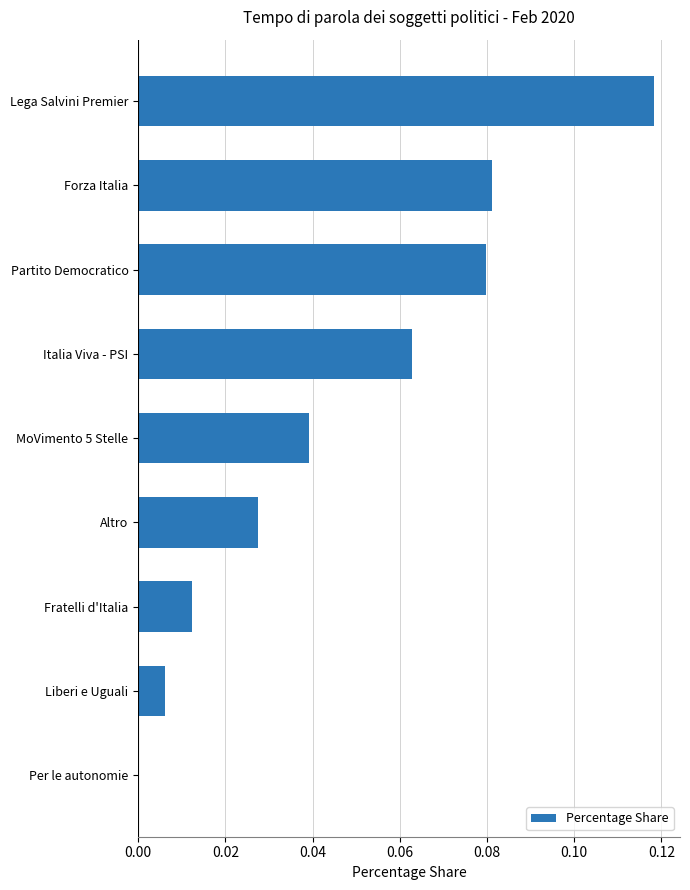

The chart shows a value of 0.1 at MoVimento 5 Stelle. True or false?

False